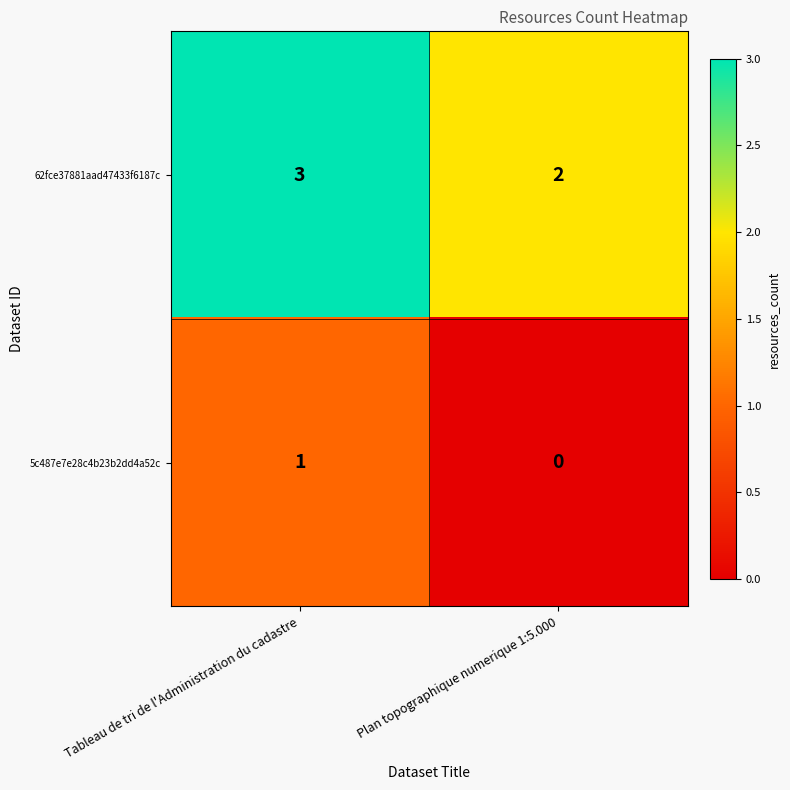

Rank the series by their maximum value, from lowest to highest.

5c487e7e28c4b23b2dd4a52c, 62fce37881aad47433f6187c